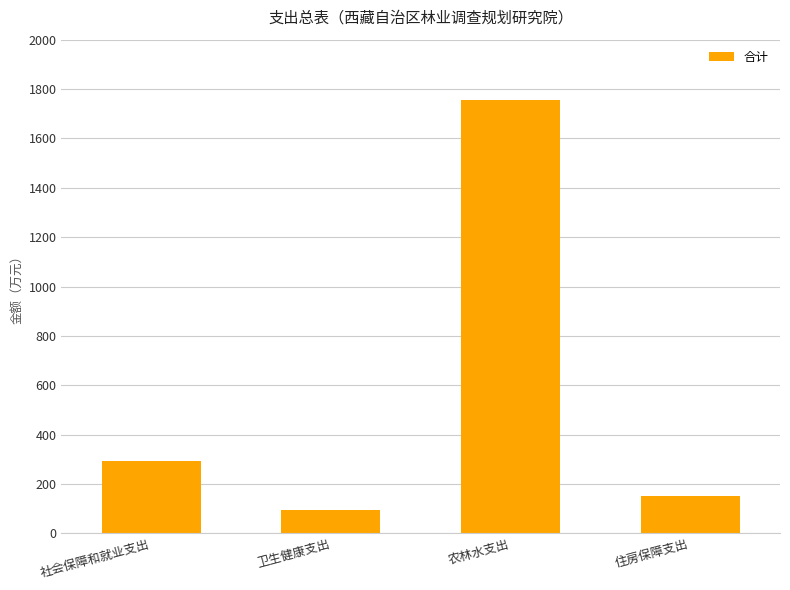

What is the label of the 3rd bar from the right?

卫生健康支出